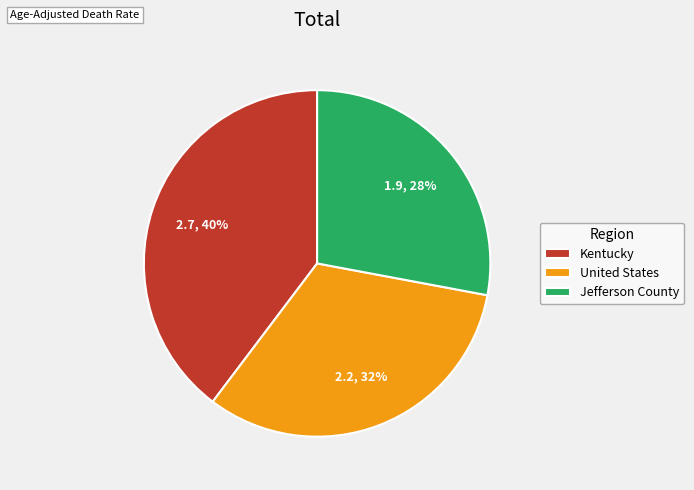

How many slices are in this pie chart?

3